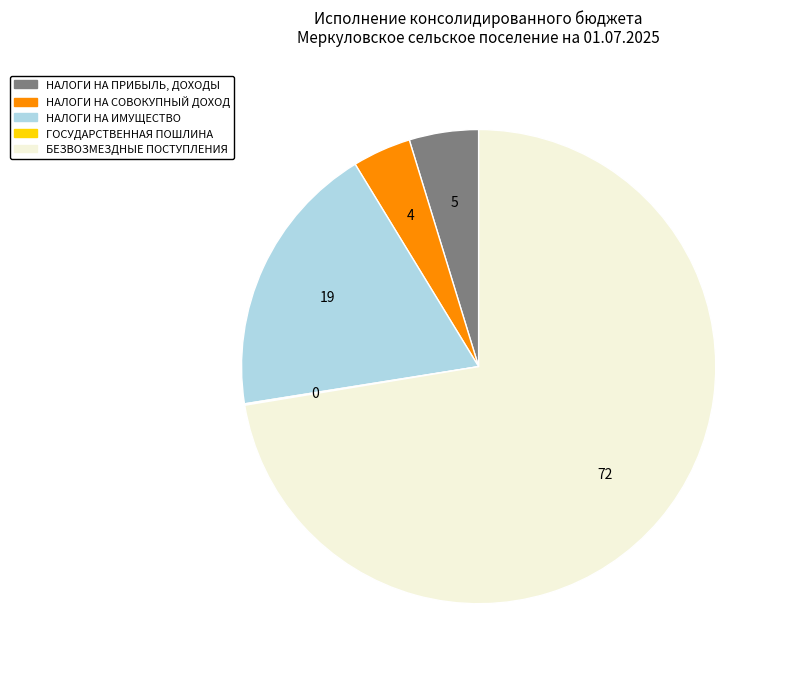

True or false: БЕЗВОЗМЕЗДНЫЕ ПОСТУПЛЕНИЯ accounts for 72% of the total.

True